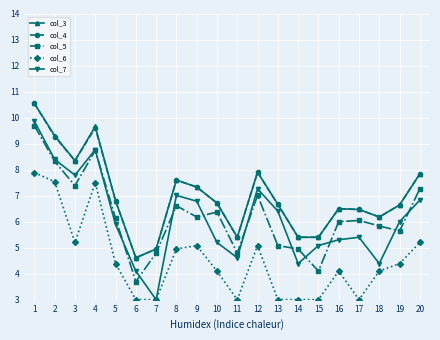

Is it true that col_6 equals 3.0 at 13?

True